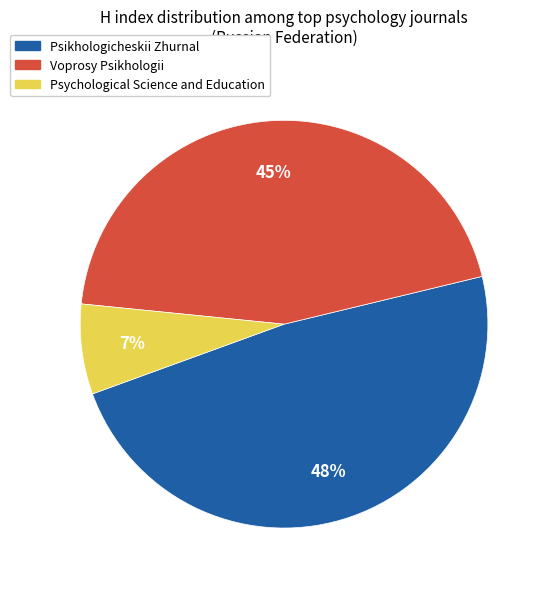

True or false: Psychological Science and Education accounts for 7% of the total.

True